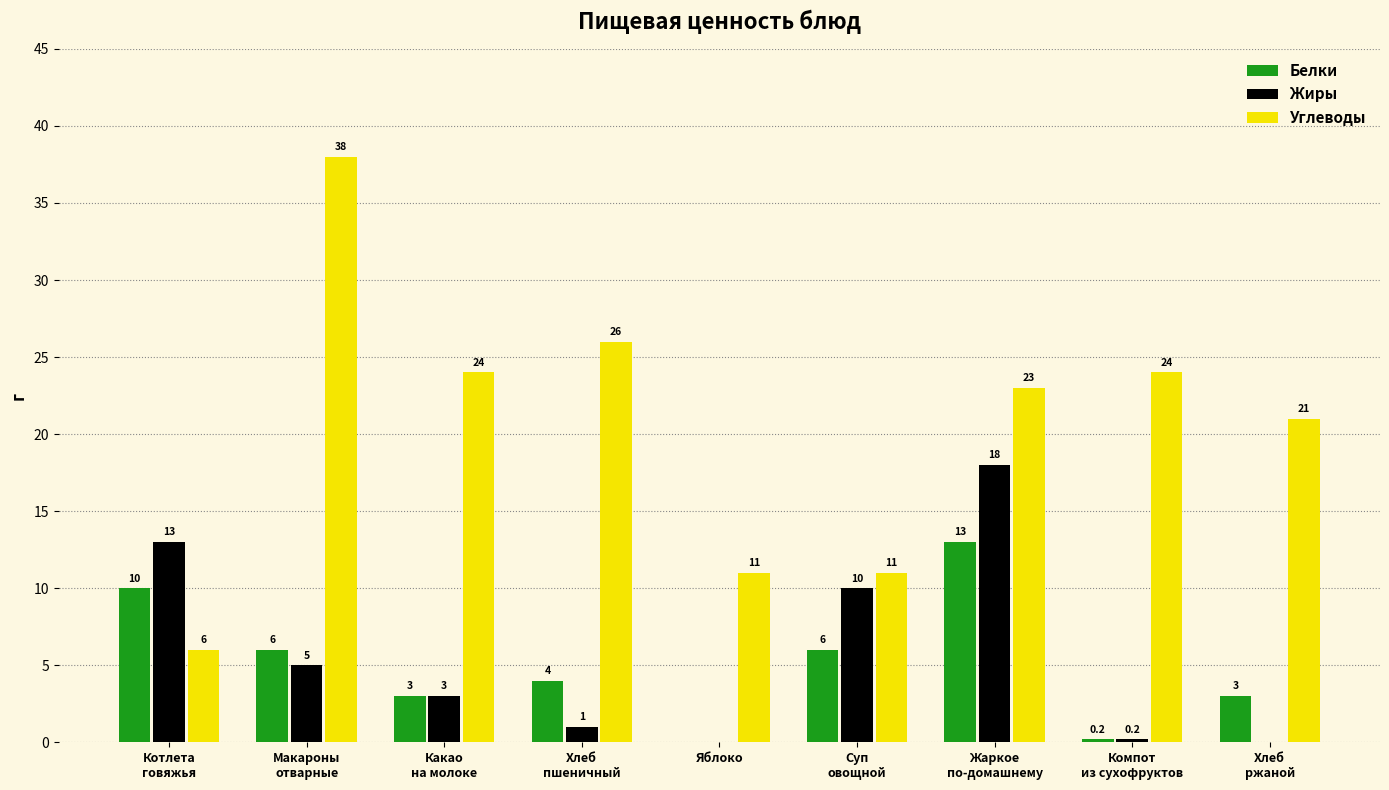

Is it true that Жиры equals -11.3 at Яблоко?

False